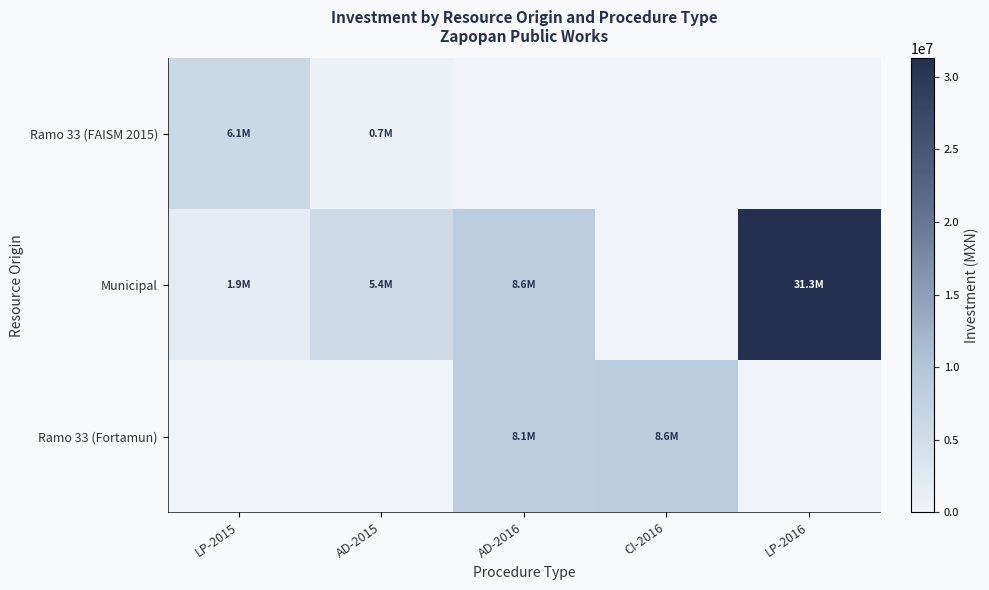

What is the maximum value shown in the chart?

31278584.1